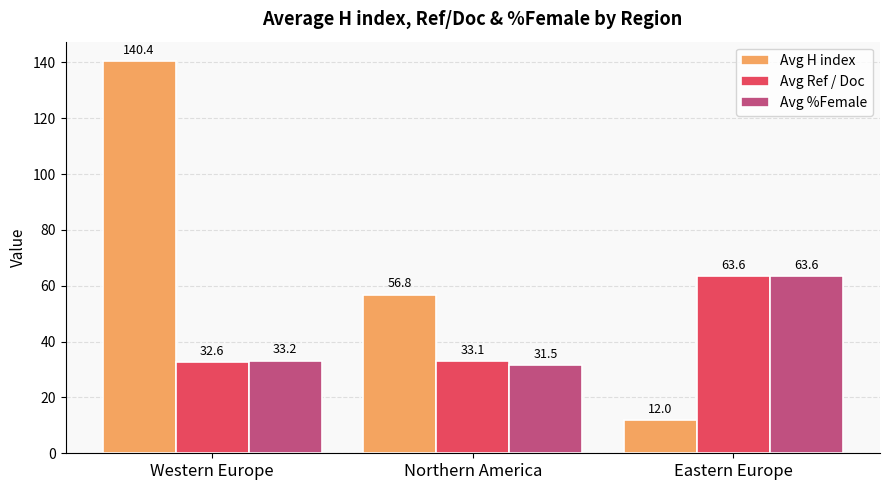

How many categories are shown in the chart?

3